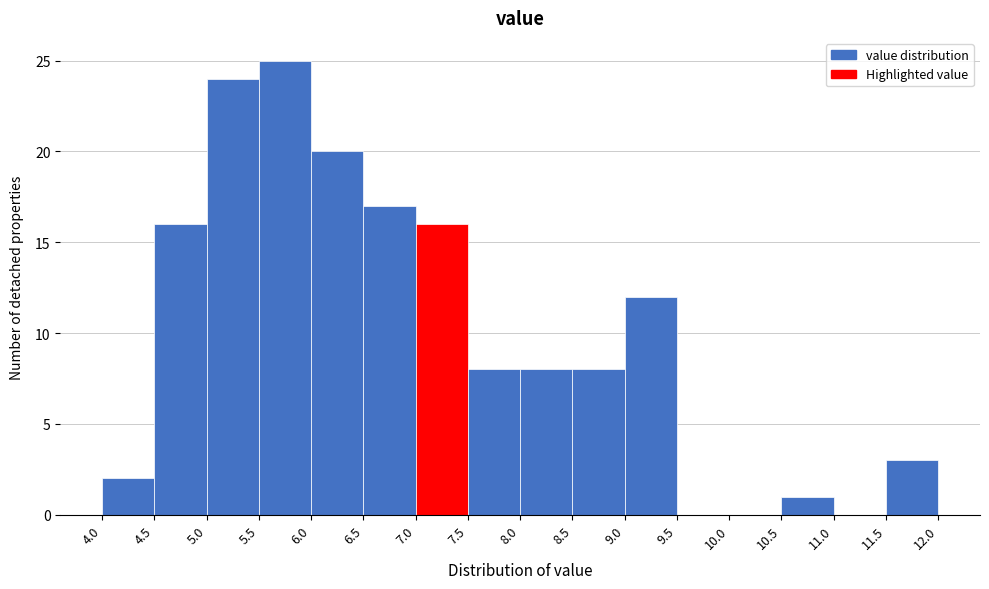

How tall is the bar that spans 6.0 to 6.5 on the x-axis? The values are not printed on the chart, so give them approximately, as read against the axis.

20